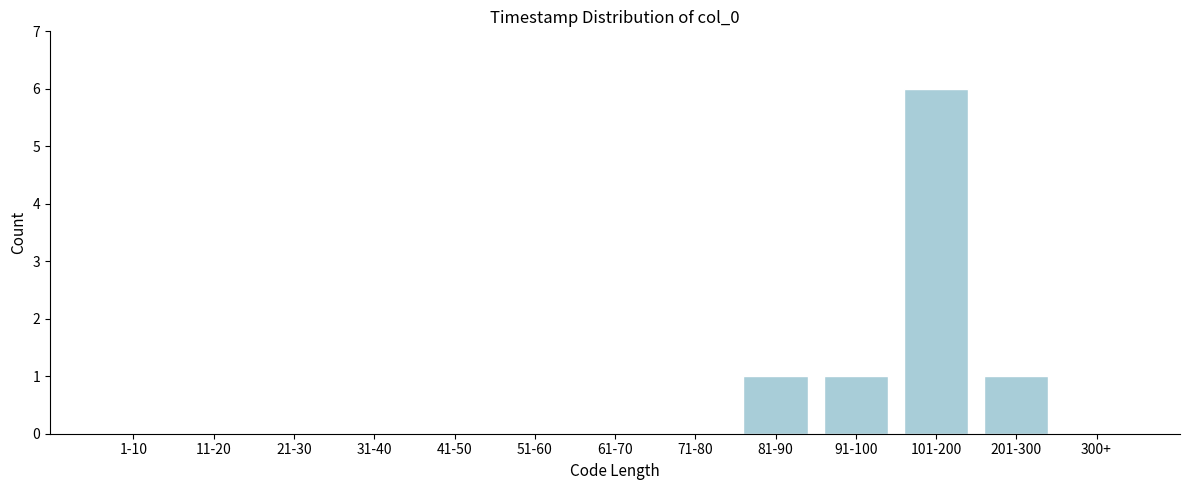

Reading right to left, transcribe all the data shown in this chart.

300+=0	201-300=1	101-200=6	91-100=1	81-90=1	71-80=0	61-70=0	51-60=0	41-50=0	31-40=0	21-30=0	11-20=0	1-10=0